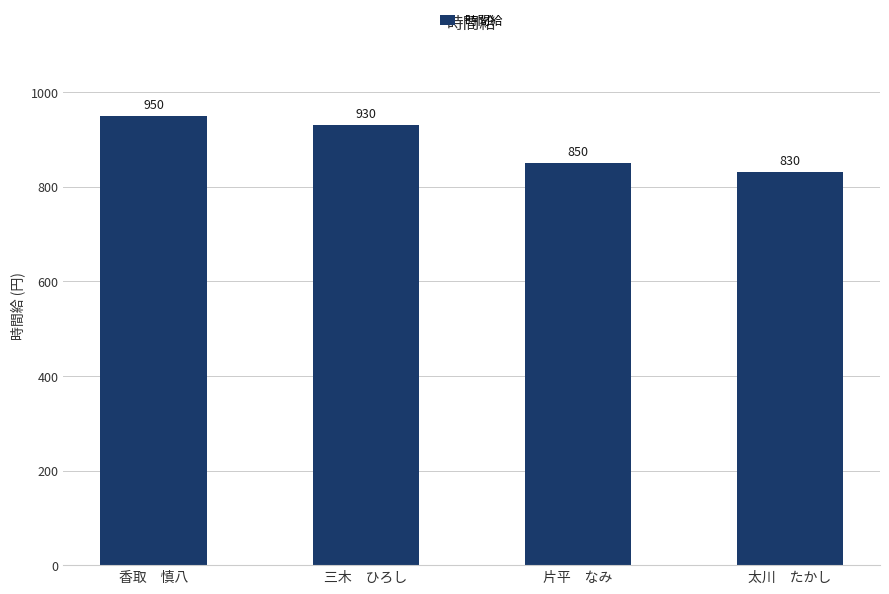

Reading left to right, list all the values displayed in this chart.

香取　慎八=950	三木　ひろし=930	片平　なみ=850	太川　たかし=830